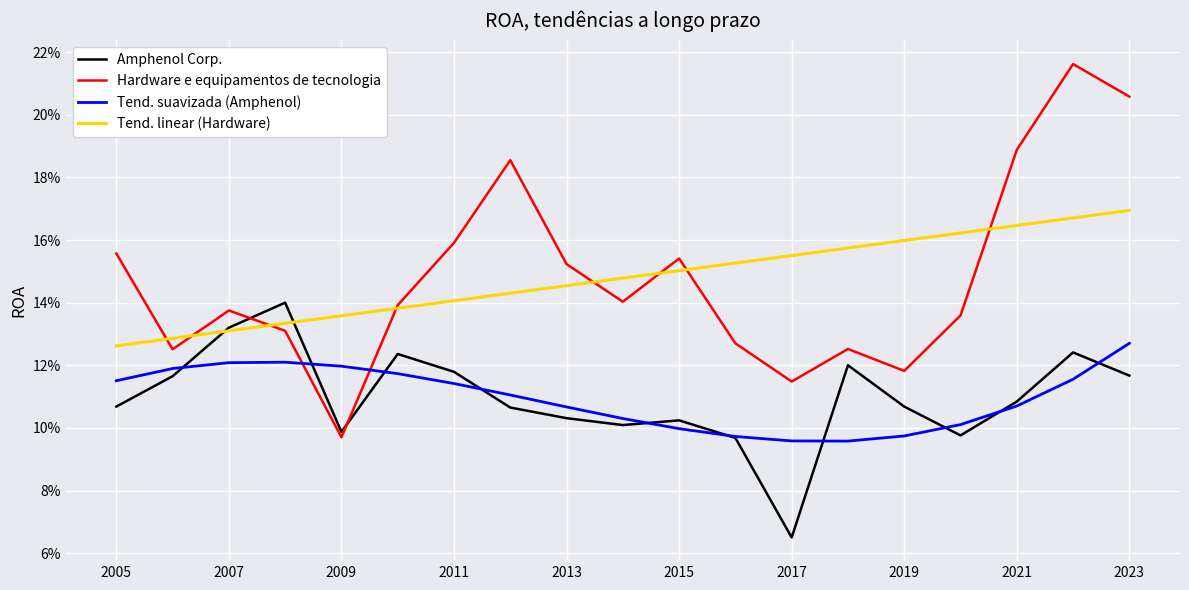

True or false: Tend. linear (Hardware) and Tend. suavizada (Amphenol) cross at least once.

False